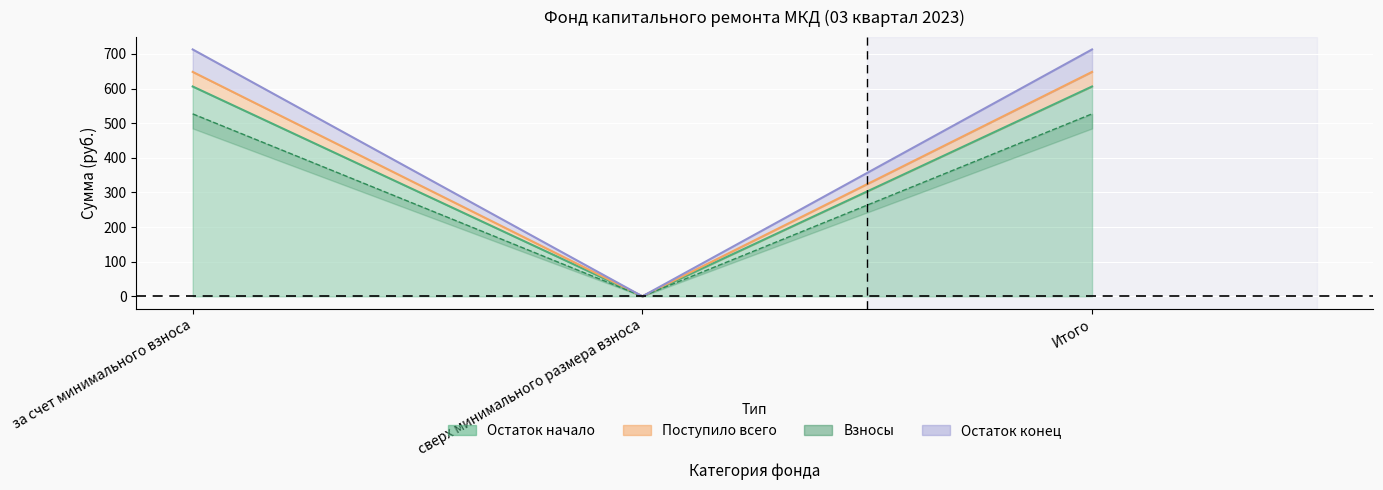

What is the total value across all series at Итого?

2493.4